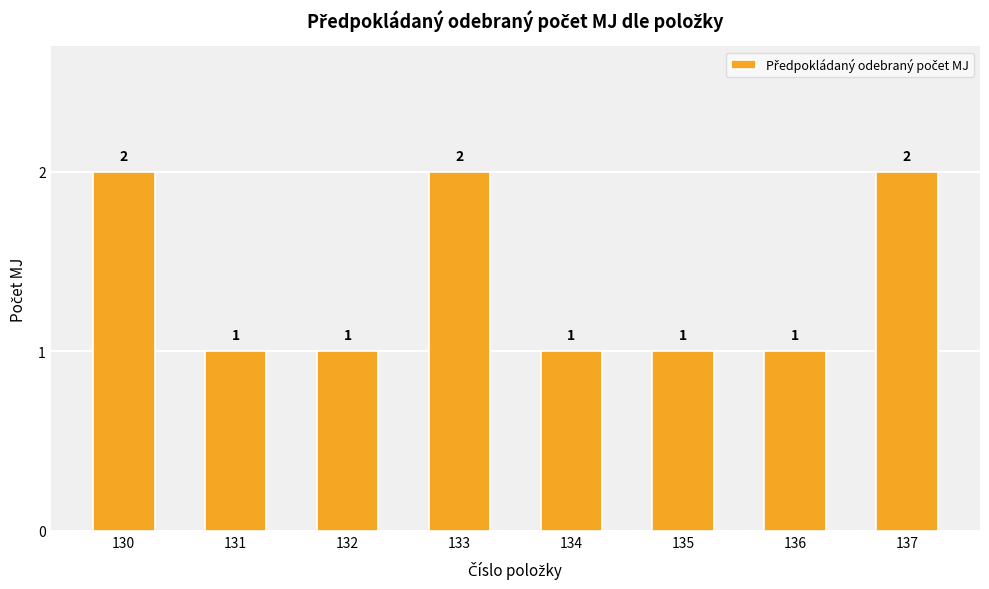

How many categories are shown in the chart?

8